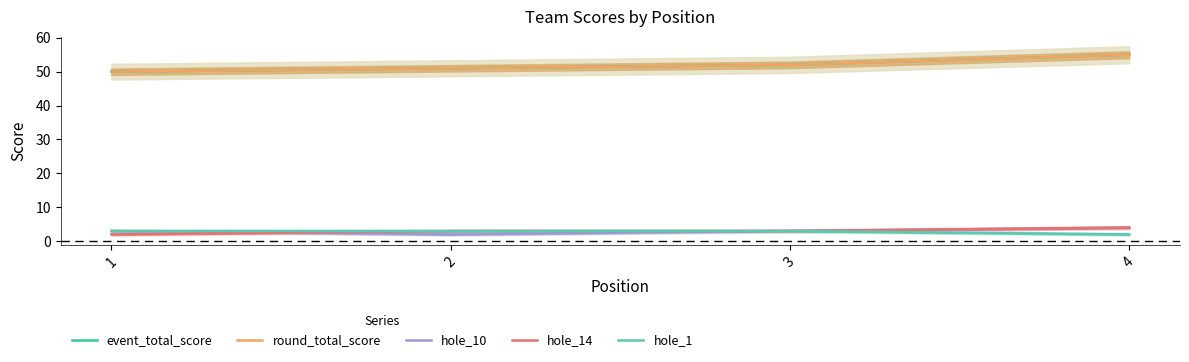

Between 1 and 2, which is larger?

2